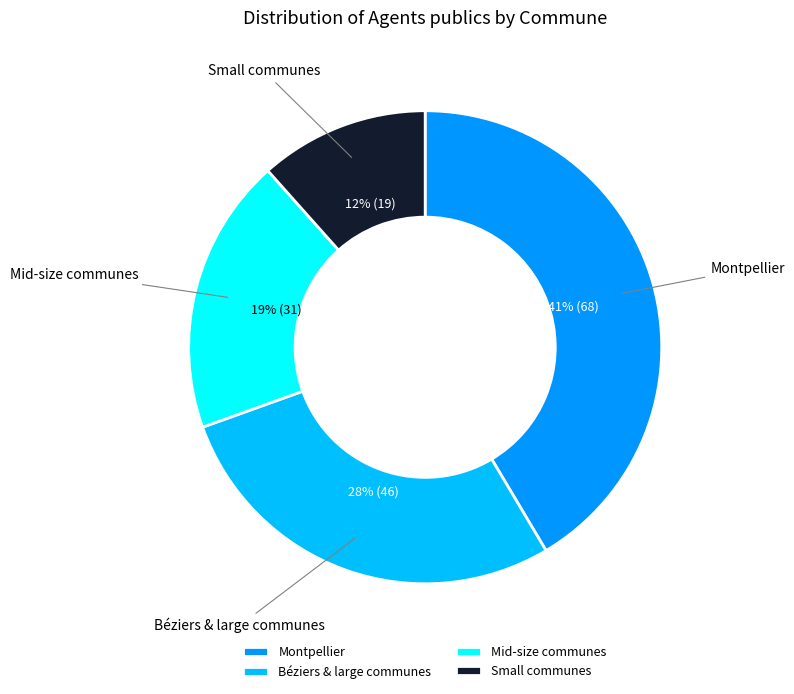

Which has a higher value, Mid-size communes or Béziers & large communes?

Béziers & large communes